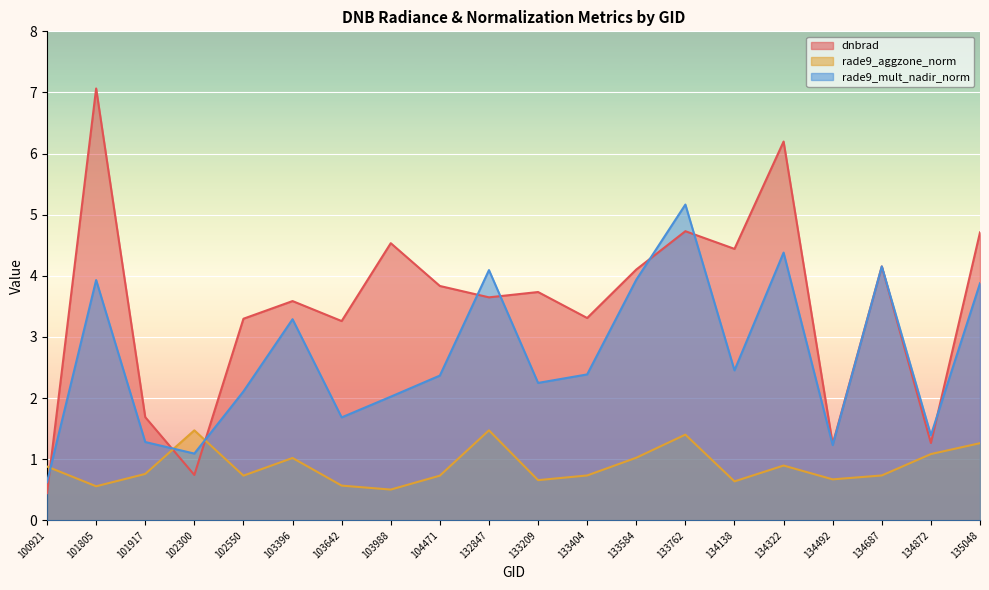

Which series changed the most between 102300 and 134687?

dnbrad